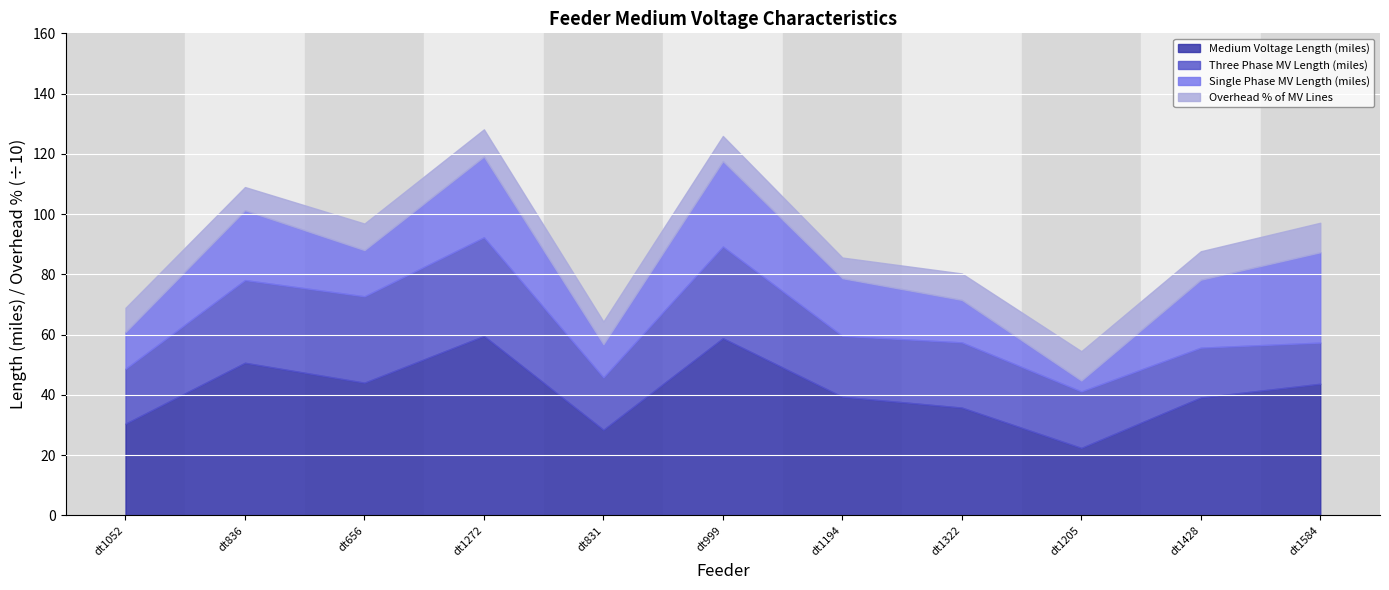

True or false: Medium Voltage Length (miles) and Single Phase MV Length (miles) cross at least once.

False